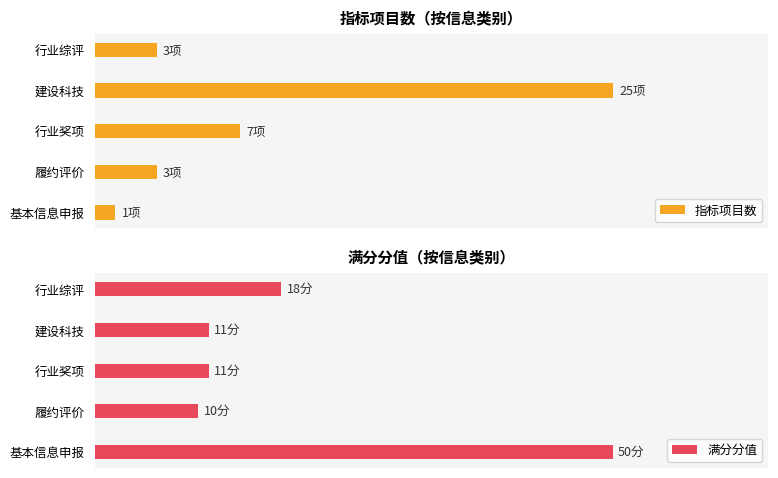

The 满分分值 series shows 81 at 0. True or false?

False